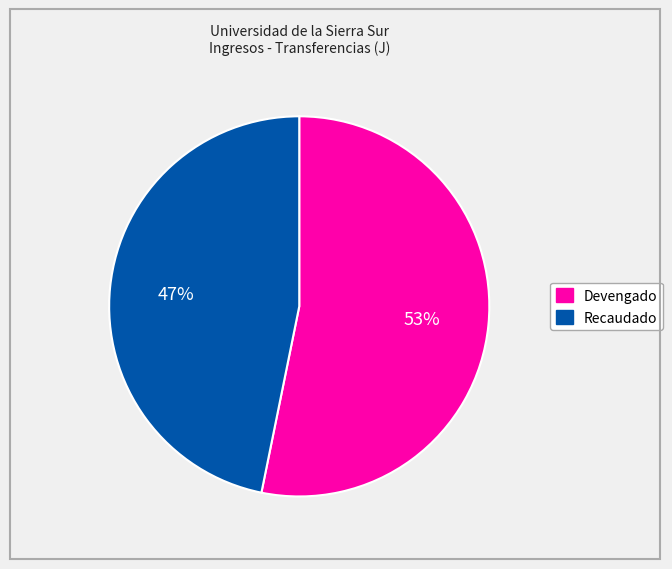

To the nearest percent, what is the combined percentage of Devengado and Recaudado?

100%